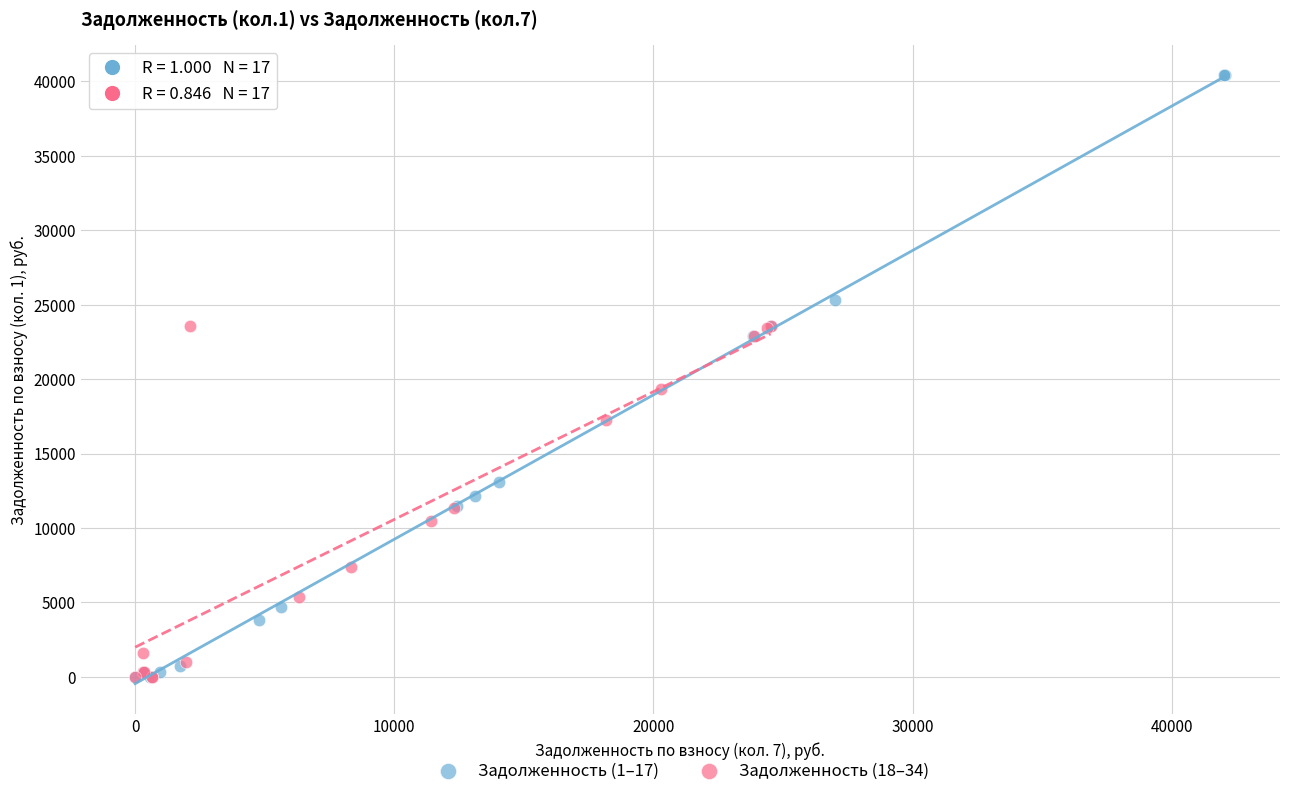

Which series has the largest Y range (max minus min)?

Задолженность (1–17)